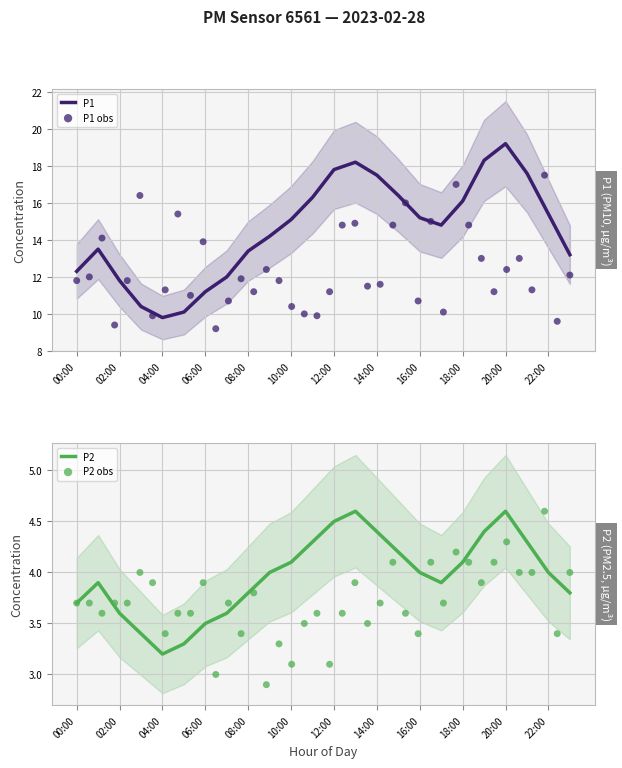

What are all the series names shown in the legend?

P1, P2